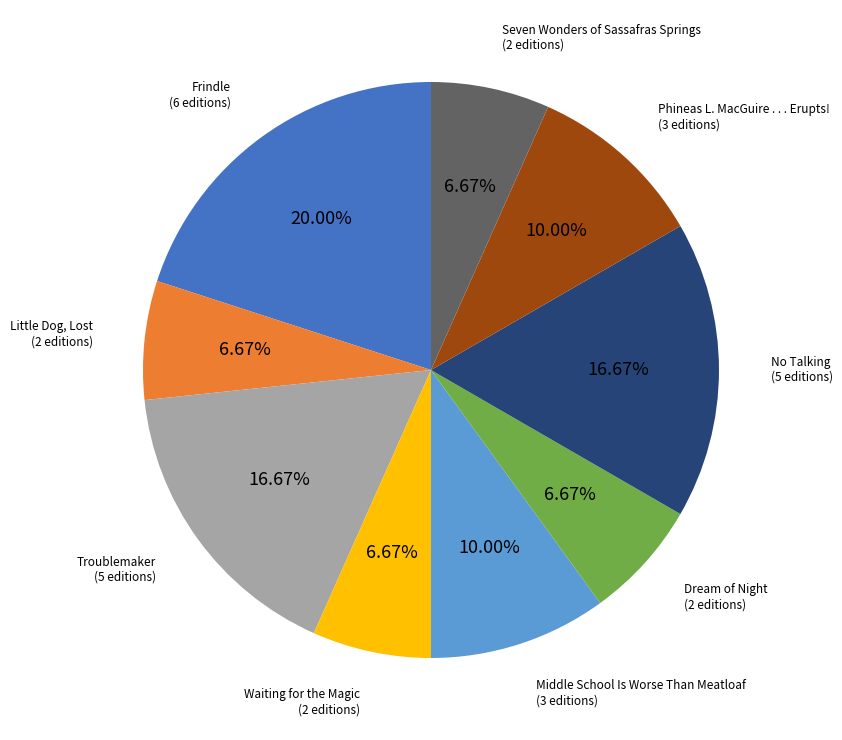

Is there a majority slice in this chart?

No